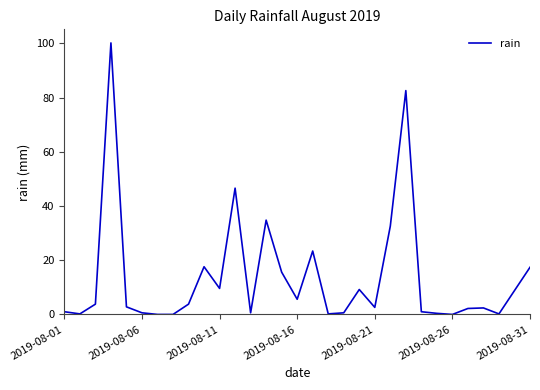

What is the greatest value displayed?

100.2